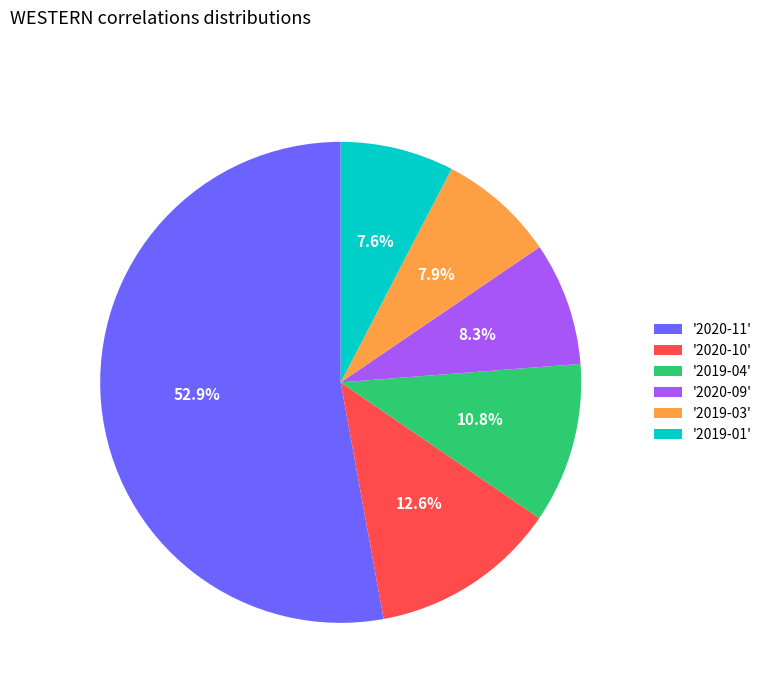

What is the ratio of the value at '2019-01' to the value at '2019-03'?

1.0